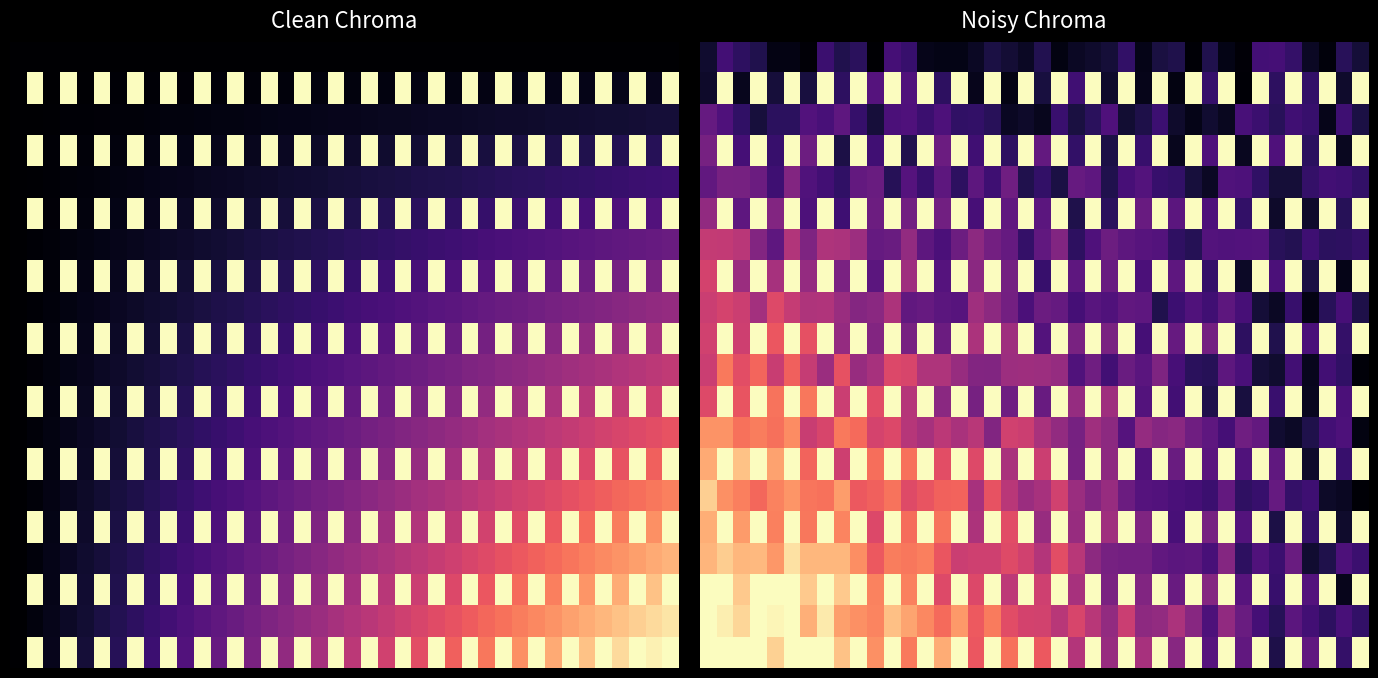

How many distinct data groups are displayed?

20